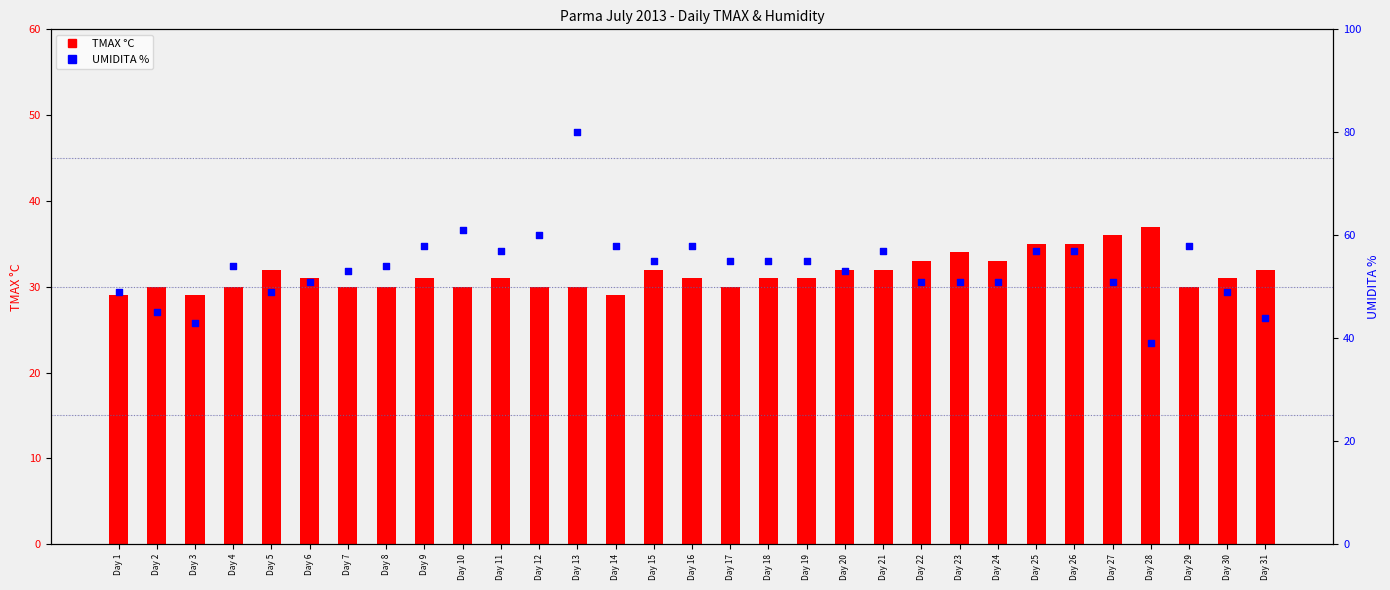

What is the total value across all series at Day 13?

110